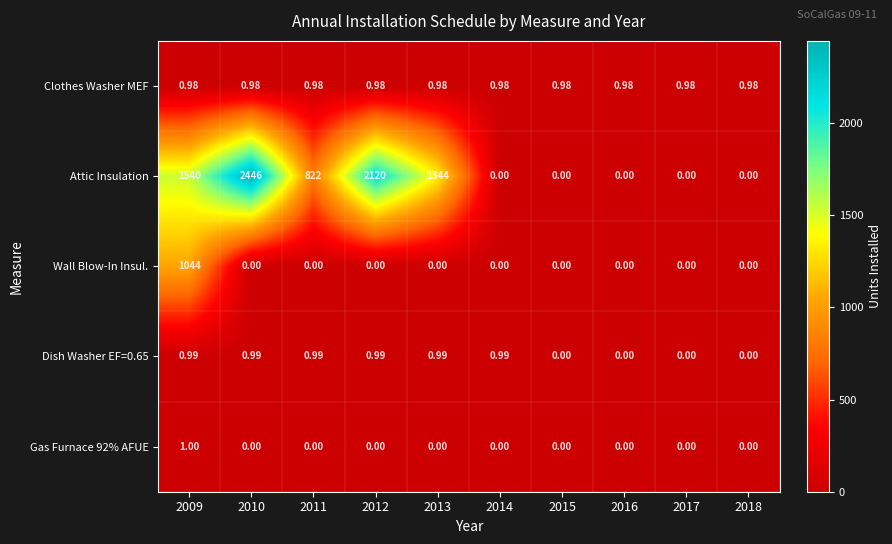

Which series has the largest range (max minus min)?

Attic Insulation